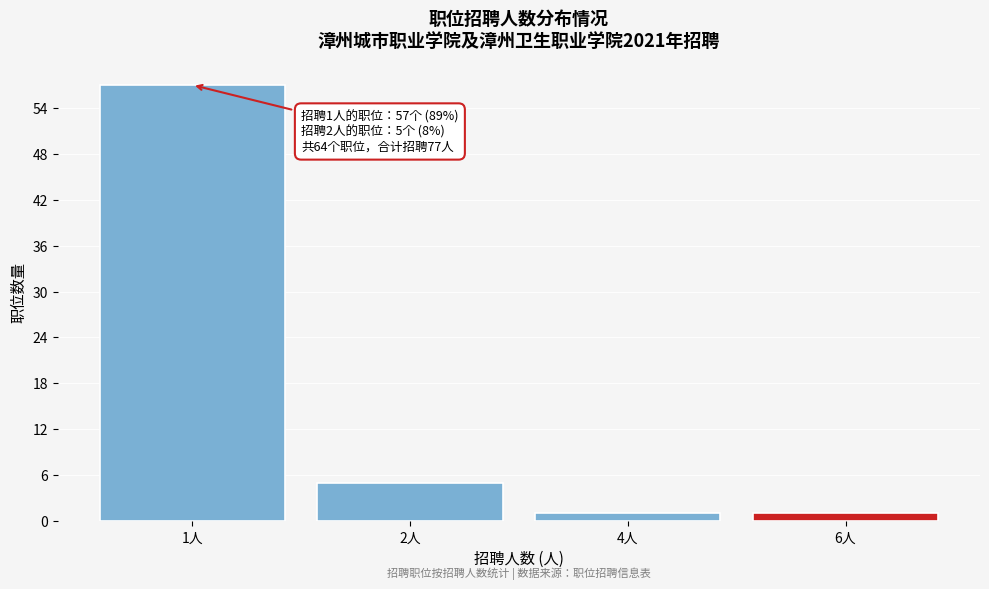

Reading left to right, what are all the values shown in this chart?

1人=57	2人=5	4人=1	6人=1